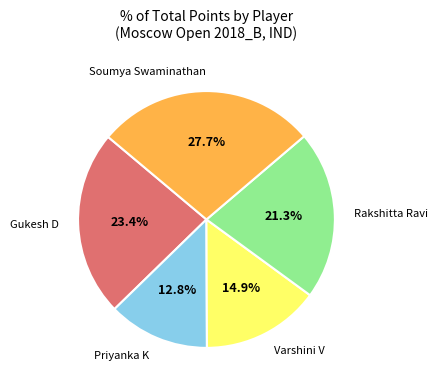

Is there any slice that represents more than half of the pie?

No